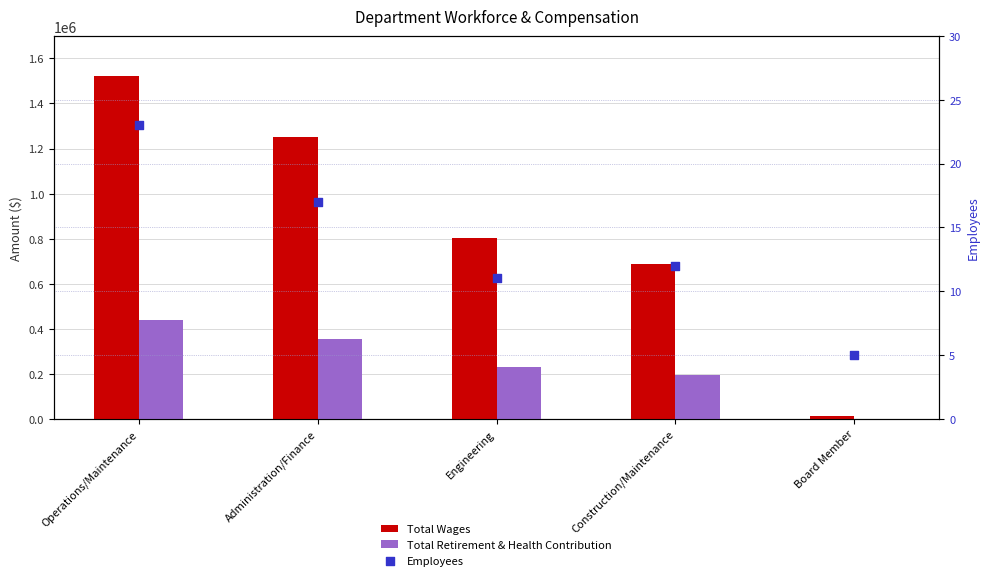

Which series has the largest Y range (max minus min)?

Total Wages